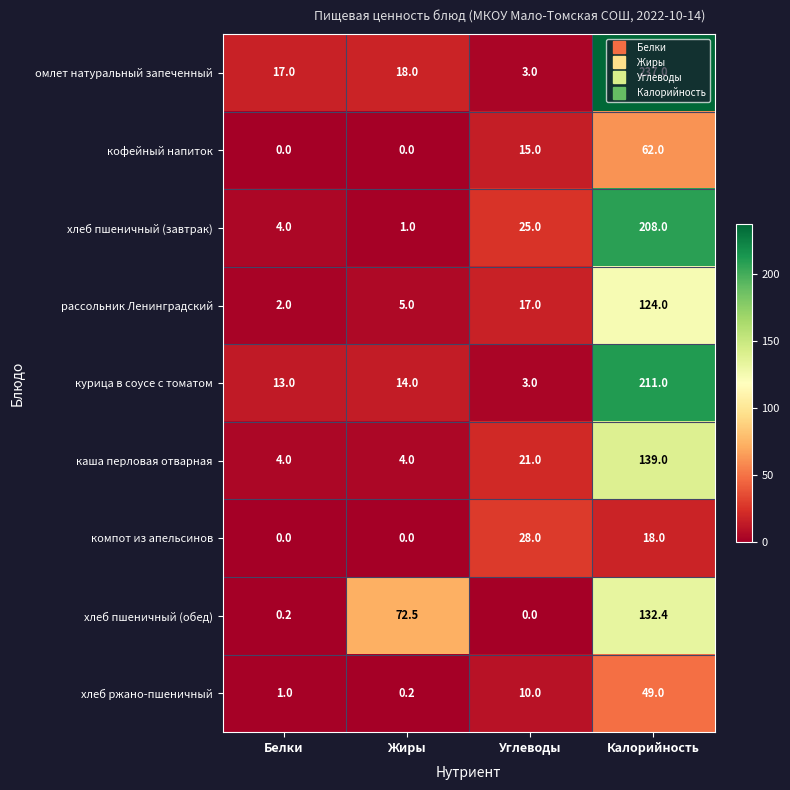

At which category is the sum across all series the highest?

Калорийность